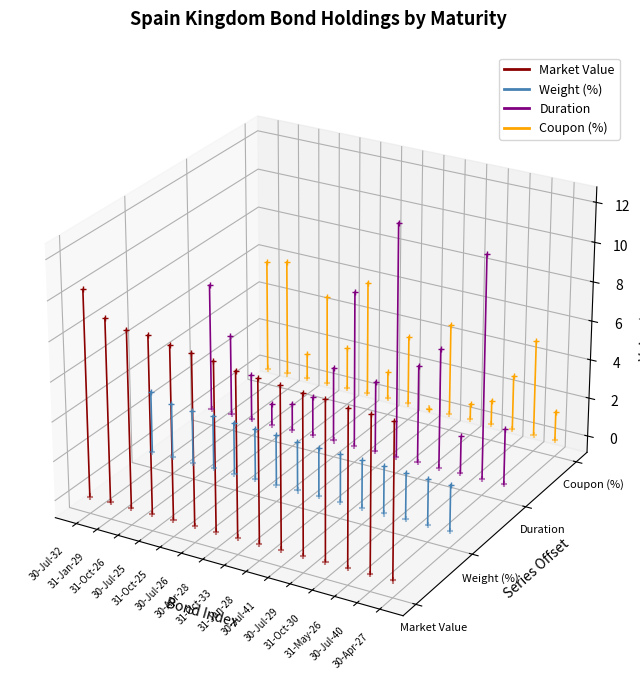

Which series reaches the maximum Y coordinate?

Coupon (%)